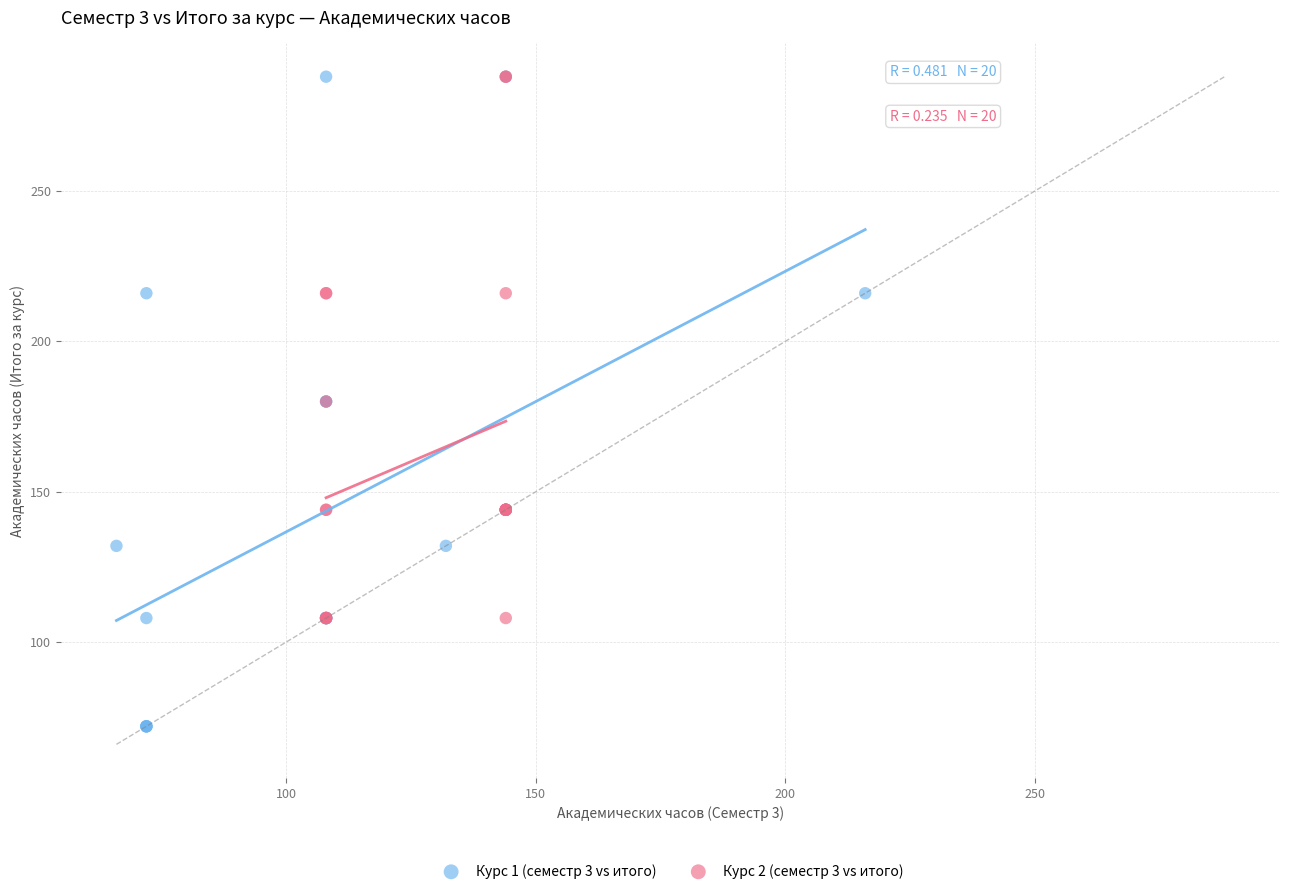

What are all the series names shown in the legend?

Курс 1 (семестр 3 vs итого), Курс 2 (семестр 3 vs итого)